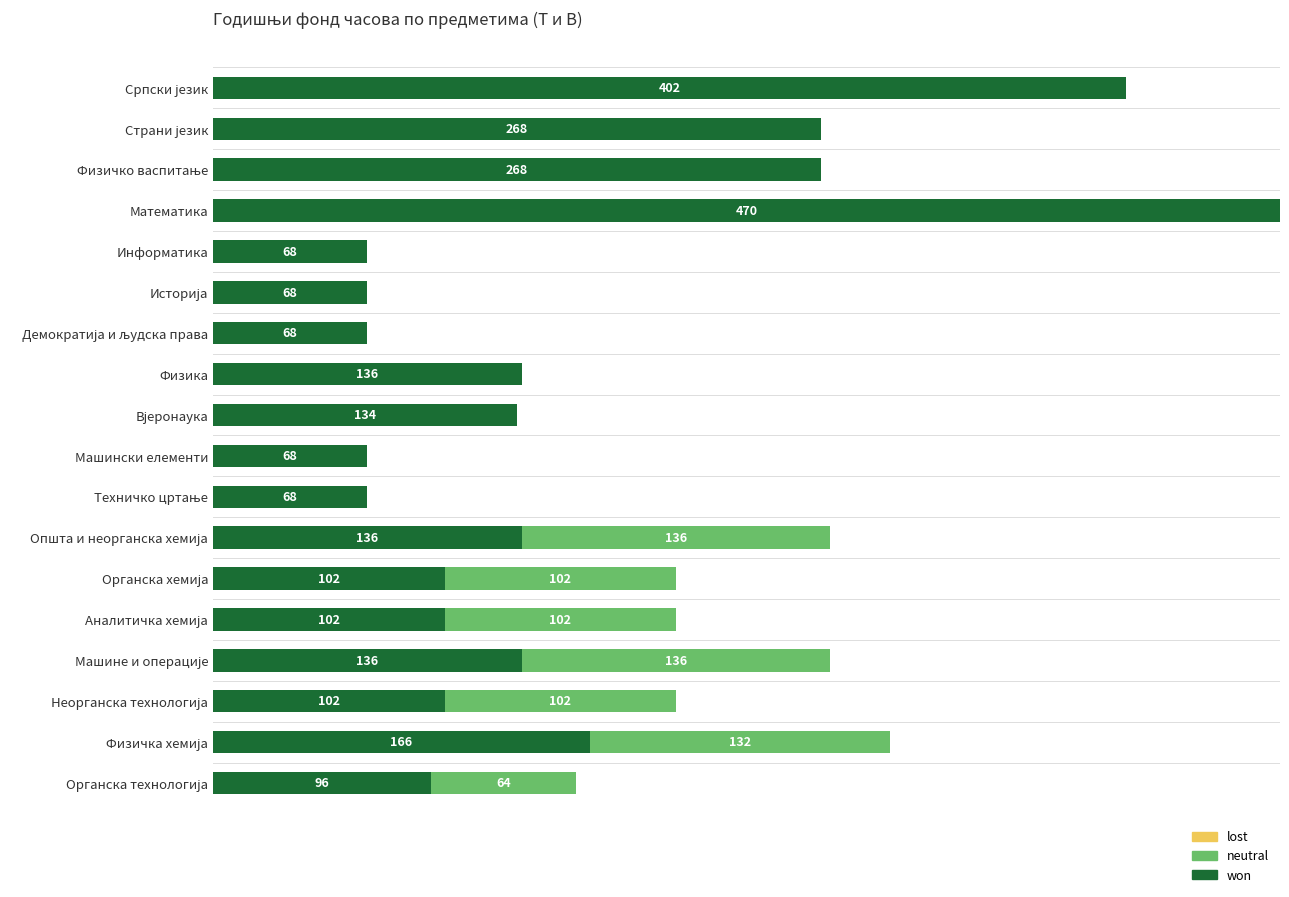

At which label does won reach its peak?

Математика